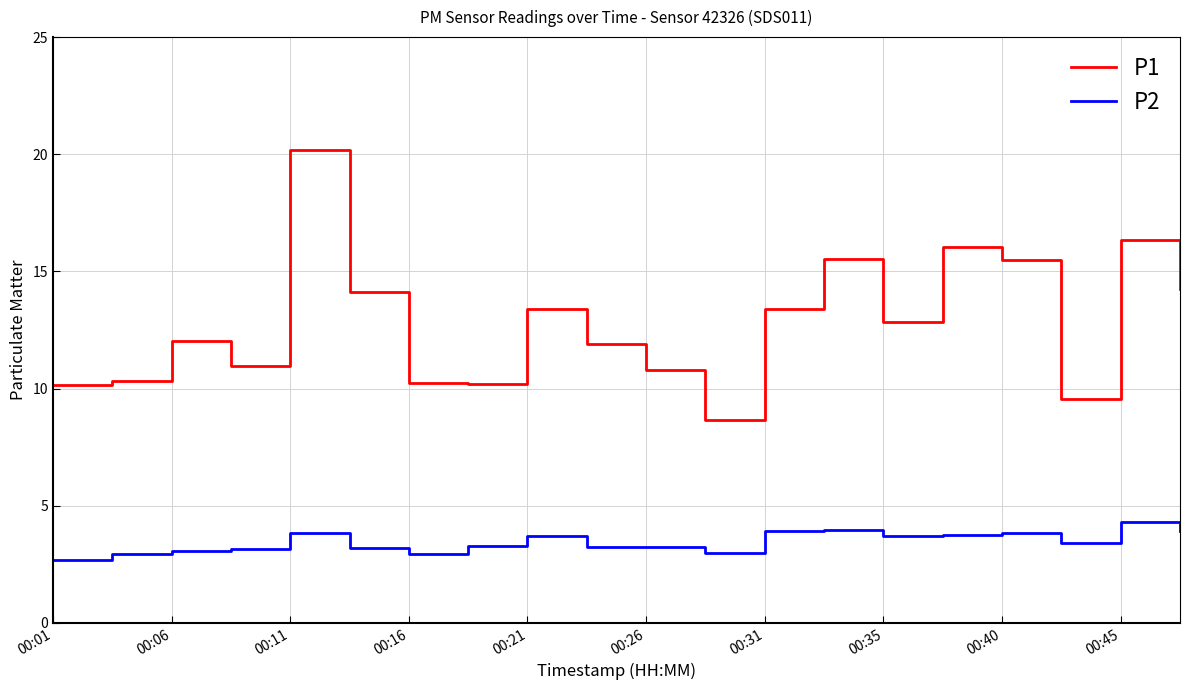

True or false: P1 and P2 intersect in this chart.

False